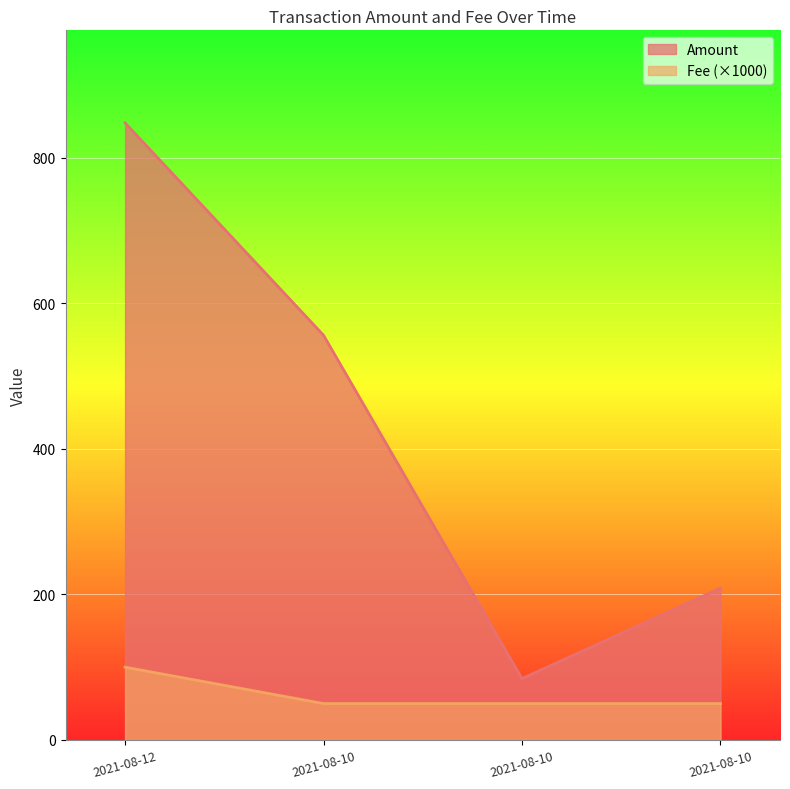

True or false: Fee has more than 0 interior local peaks.

False